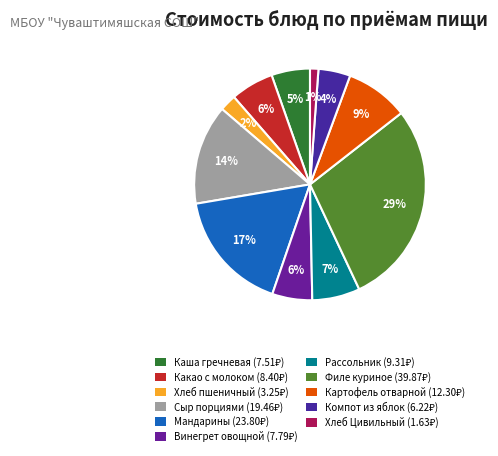

To the nearest percent, what percentage of the pie is Компот из яблок?

4%